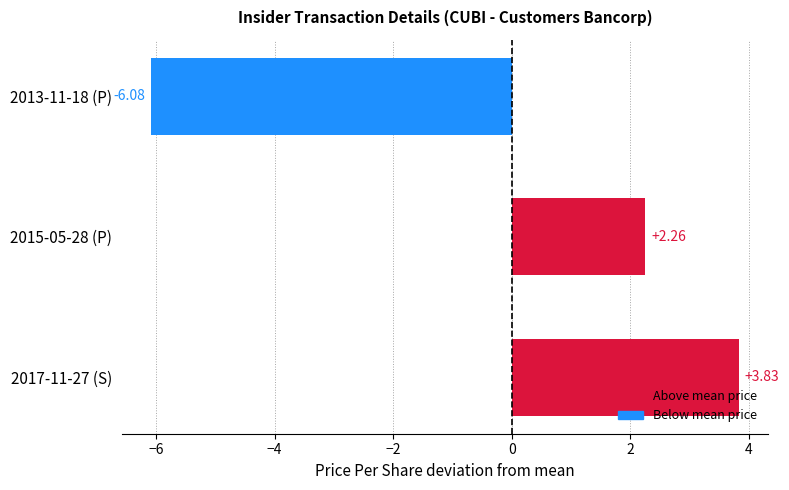

What is the minimum value shown in the chart?

-6.1